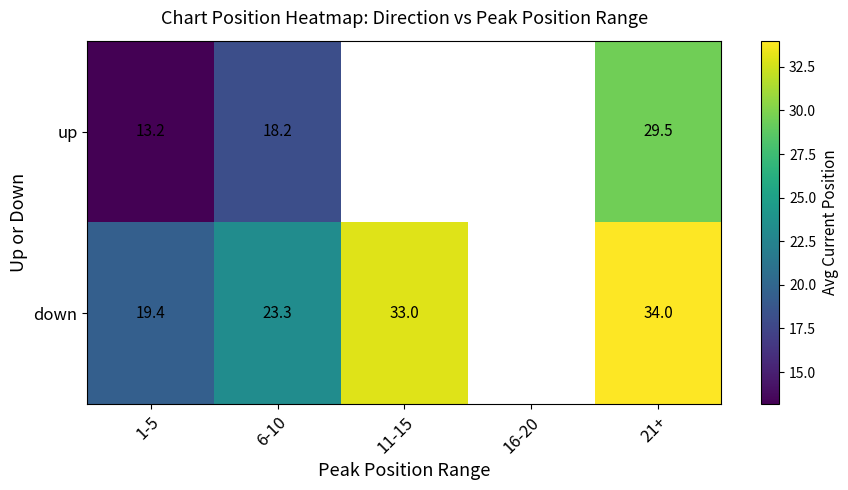

At which label is up closest to 21?

6-10